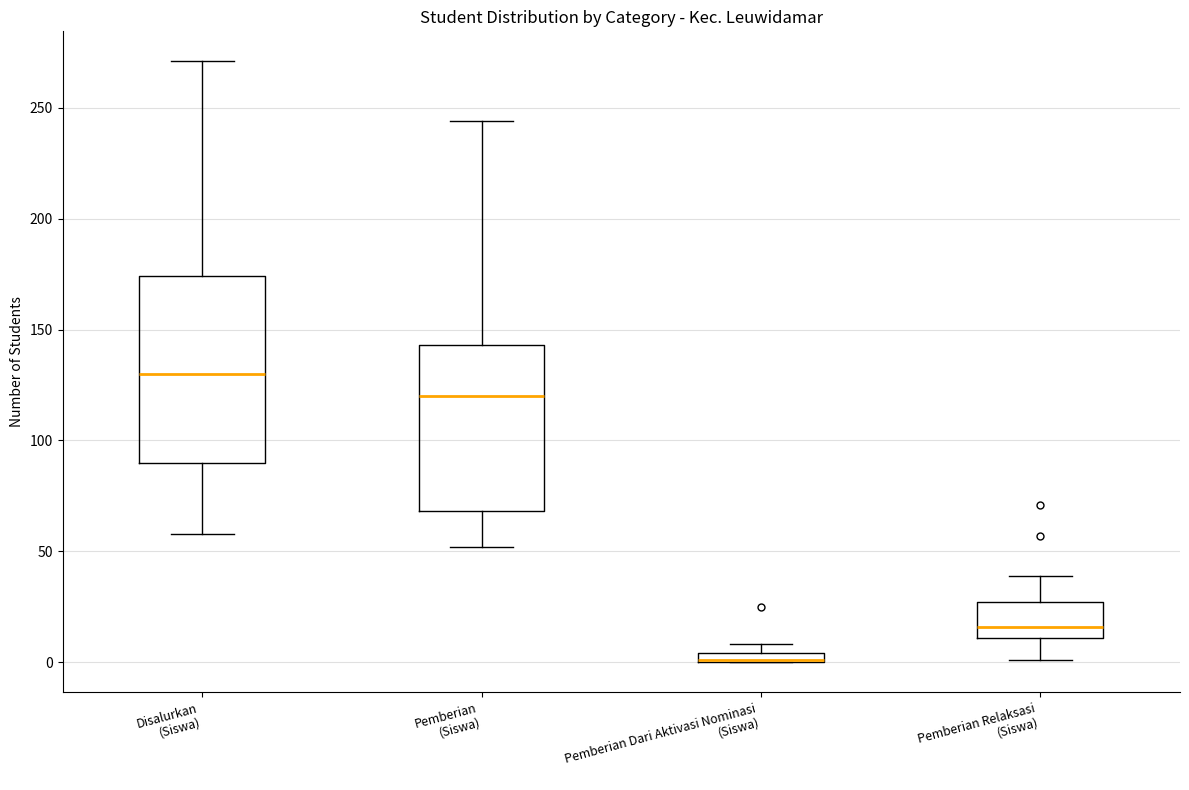

Comparing the boxes themselves (not the whiskers), which one is the tallest?

Disalurkan (Siswa)